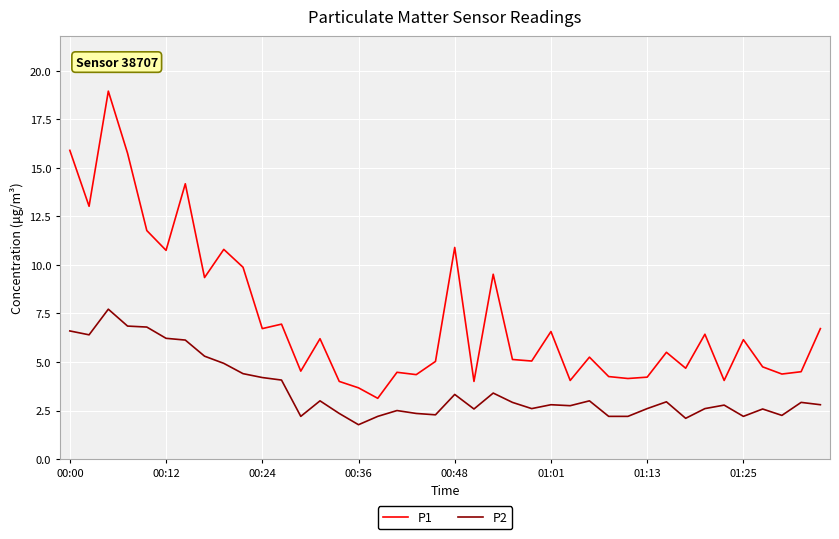

List the series in order of their overall mean, lowest first.

P2, P1